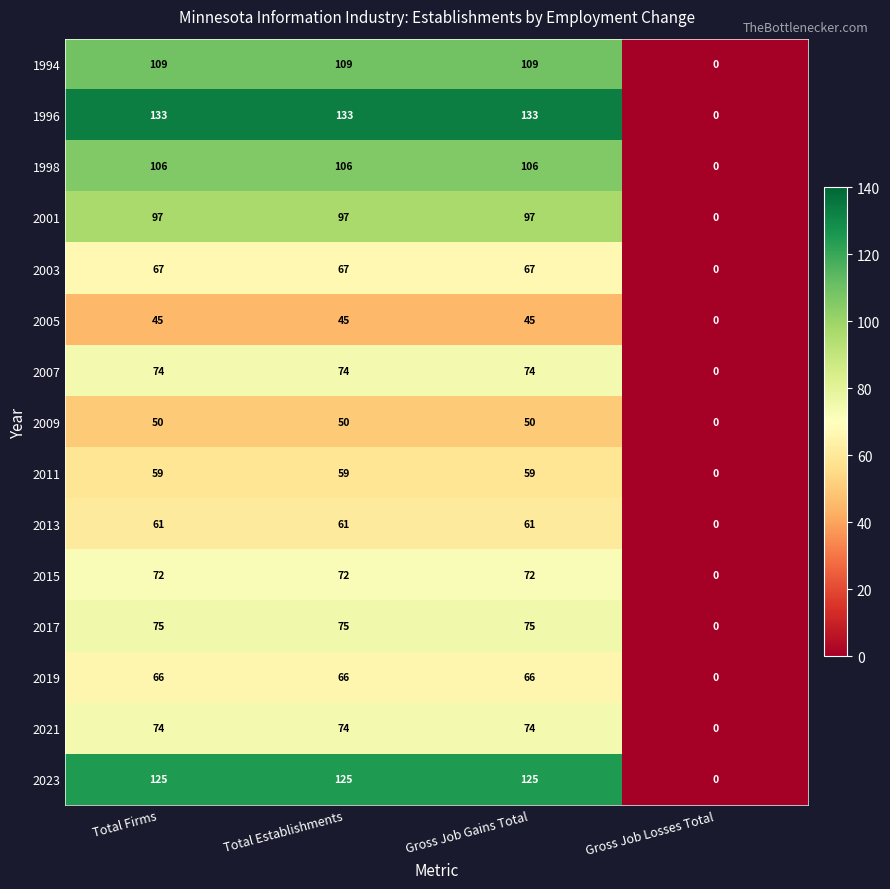

At how many categories does at least one series exceed 25?

3